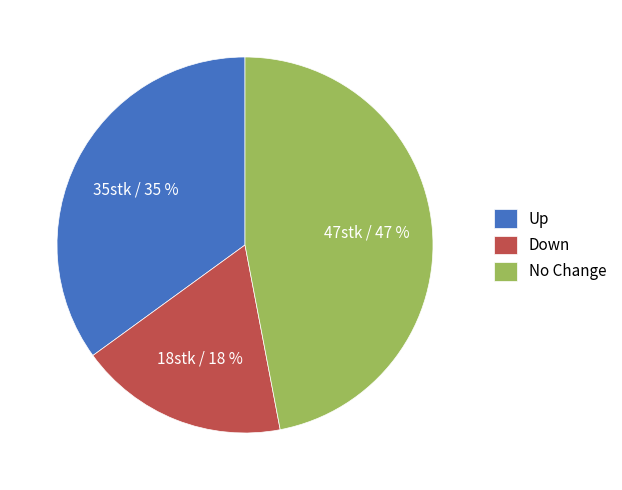

Count the number of slices in the pie.

3